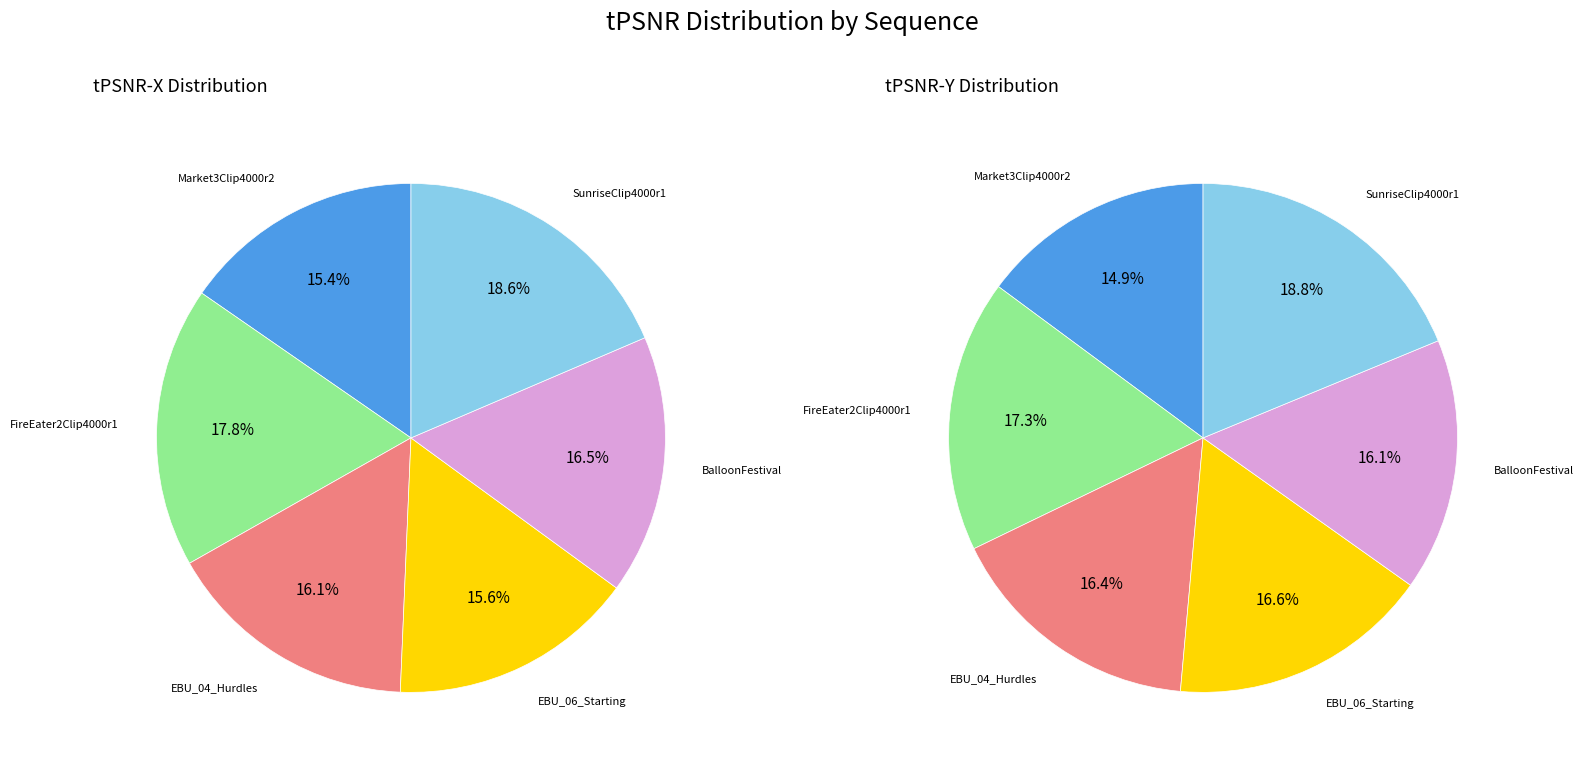

What percentage is the BalloonFestival slice, to the nearest percent?

16%